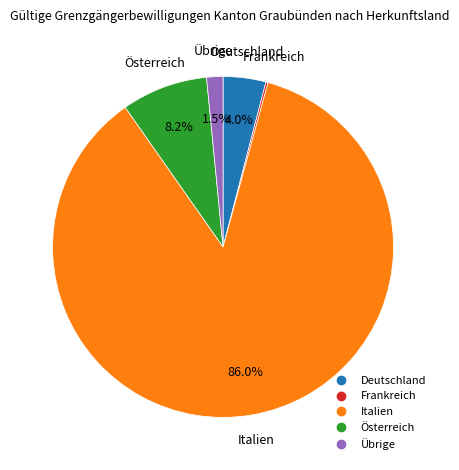

What is the largest slice in the pie chart?

Italien